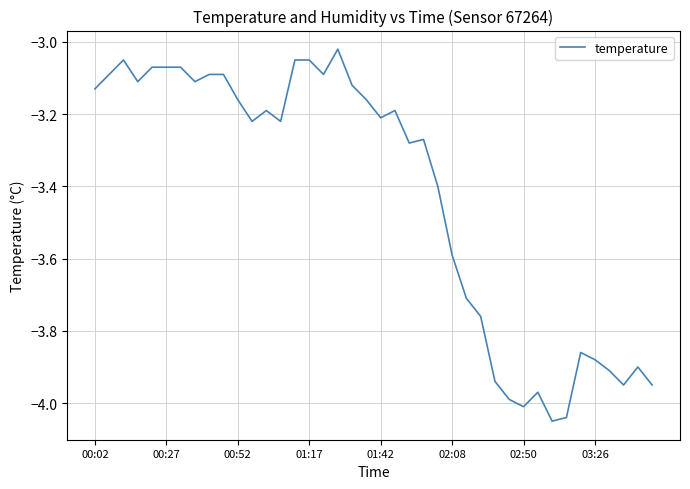

True or false: the data has more than 2 interior local peaks.

True